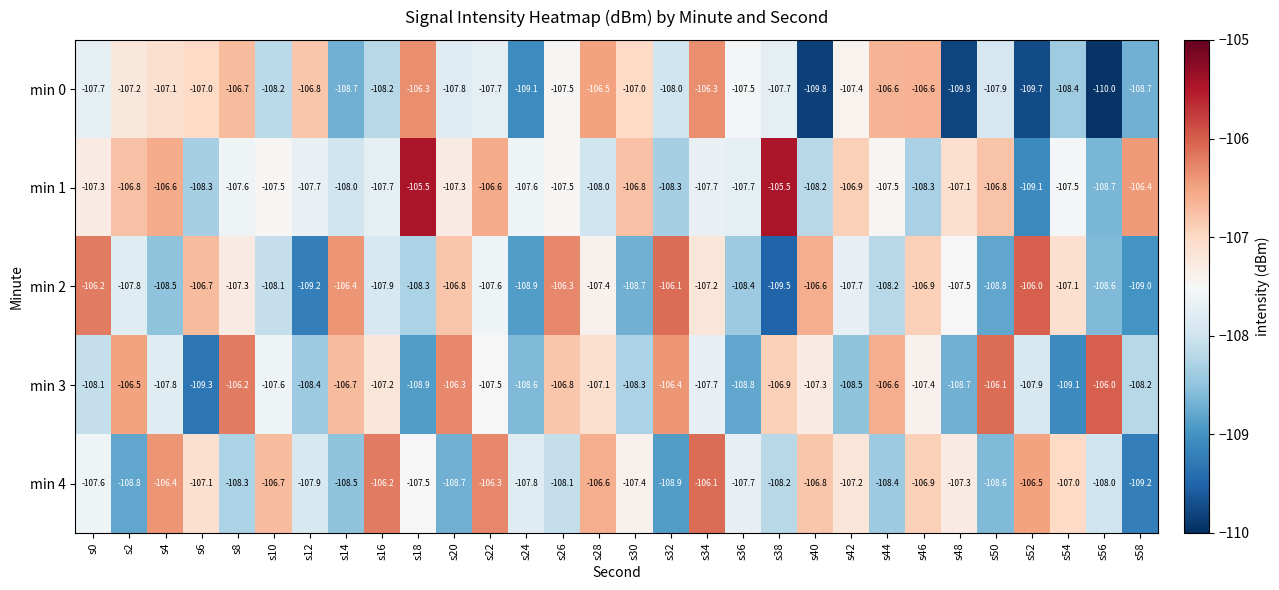

What is the greatest value displayed?

-105.5